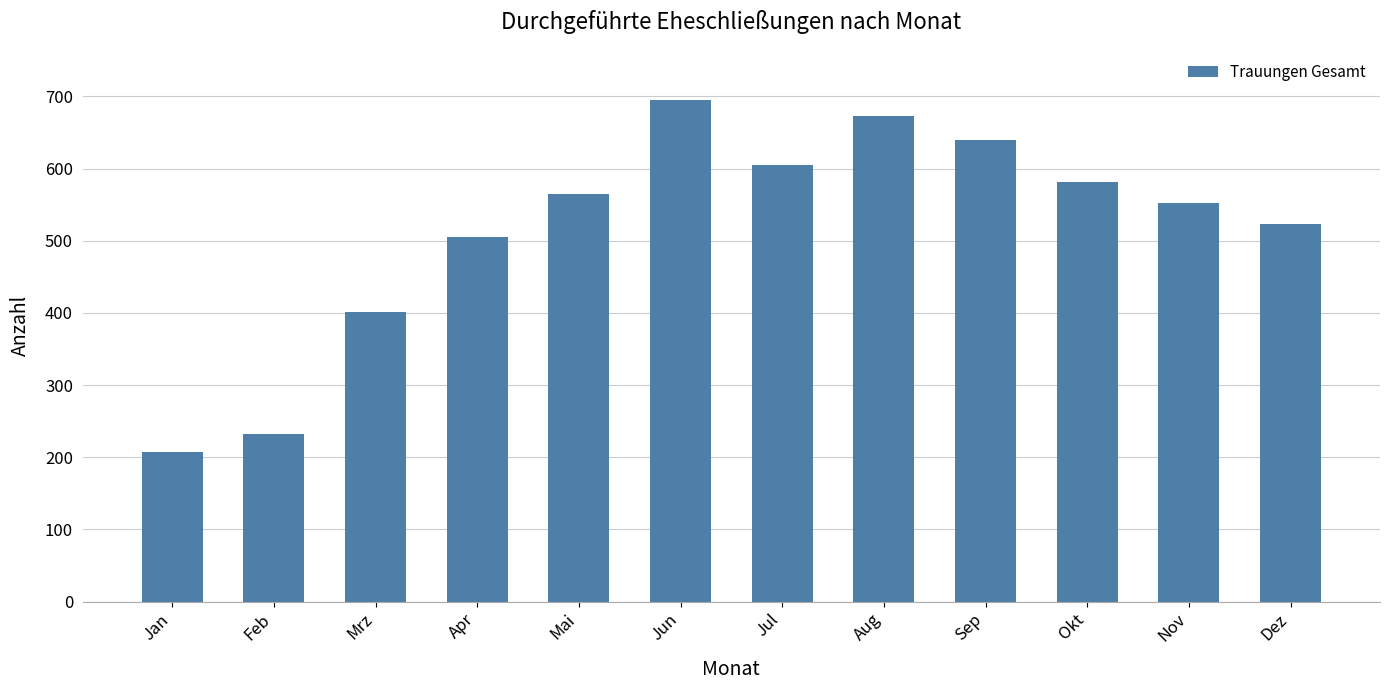

What is the difference between the values at Sep and Mrz?

239